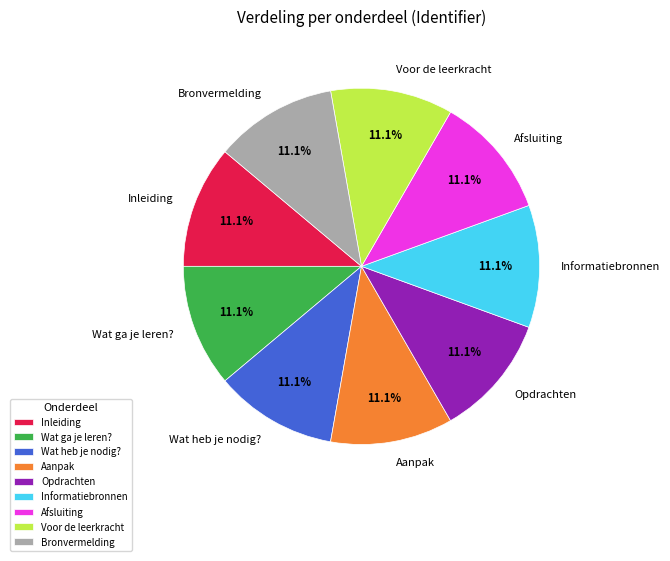

To the nearest percent, what portion does Wat ga je leren? represent?

11%